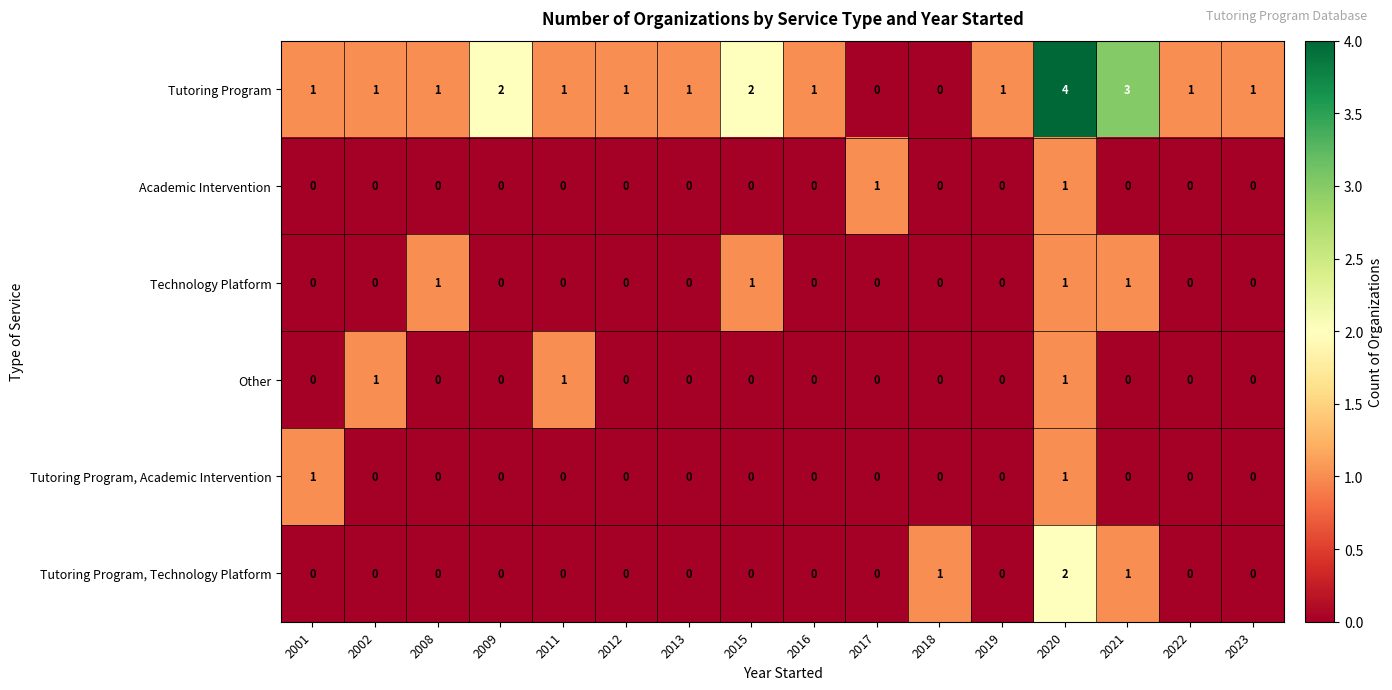

How many Tutoring Program, Academic Intervention values are between 0 and 1?

16